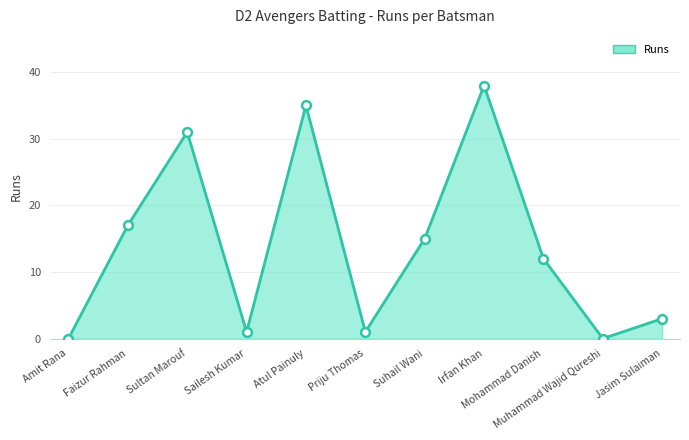

Between Jasim Sulaiman and Mohammad Danish, which is larger?

Mohammad Danish